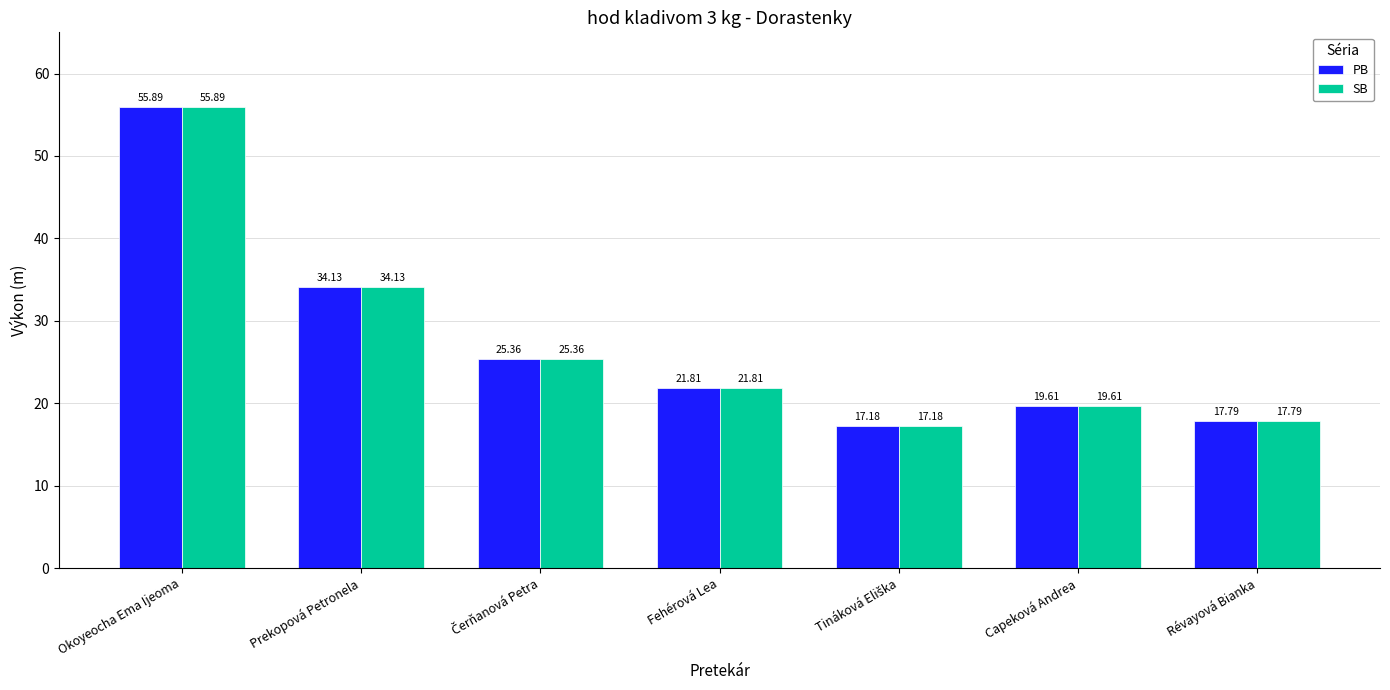

Which category has the highest value in the SB series?

Okoyeocha Ema Ijeoma